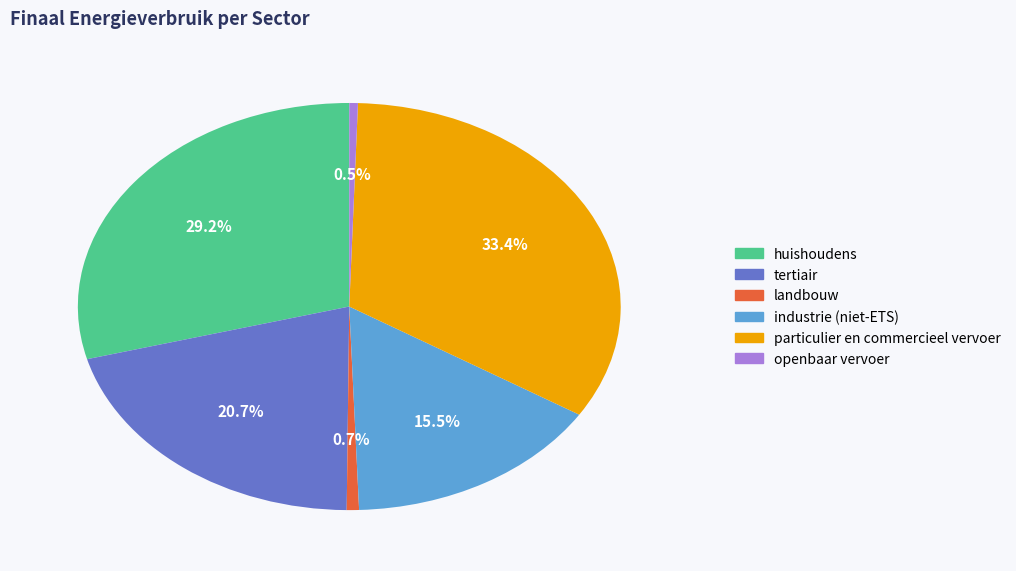

The tertiair slice represents 6% of the pie. True or false?

False